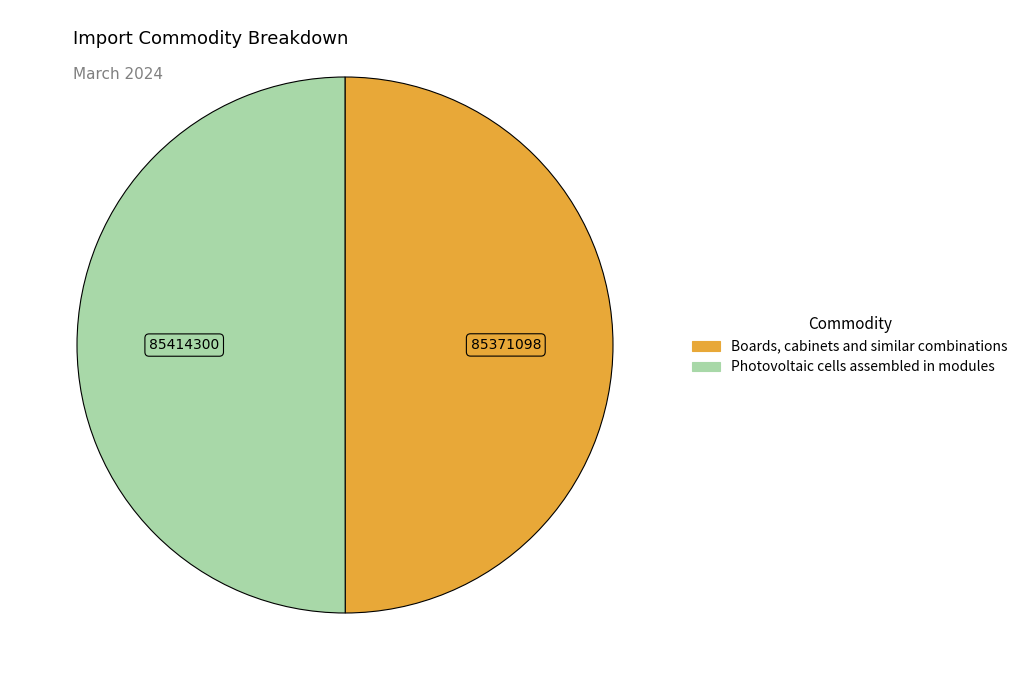

What is the ratio of the value at Boards, cabinets and similar combinations to the value at Photovoltaic cells assembled in modules?

1.0